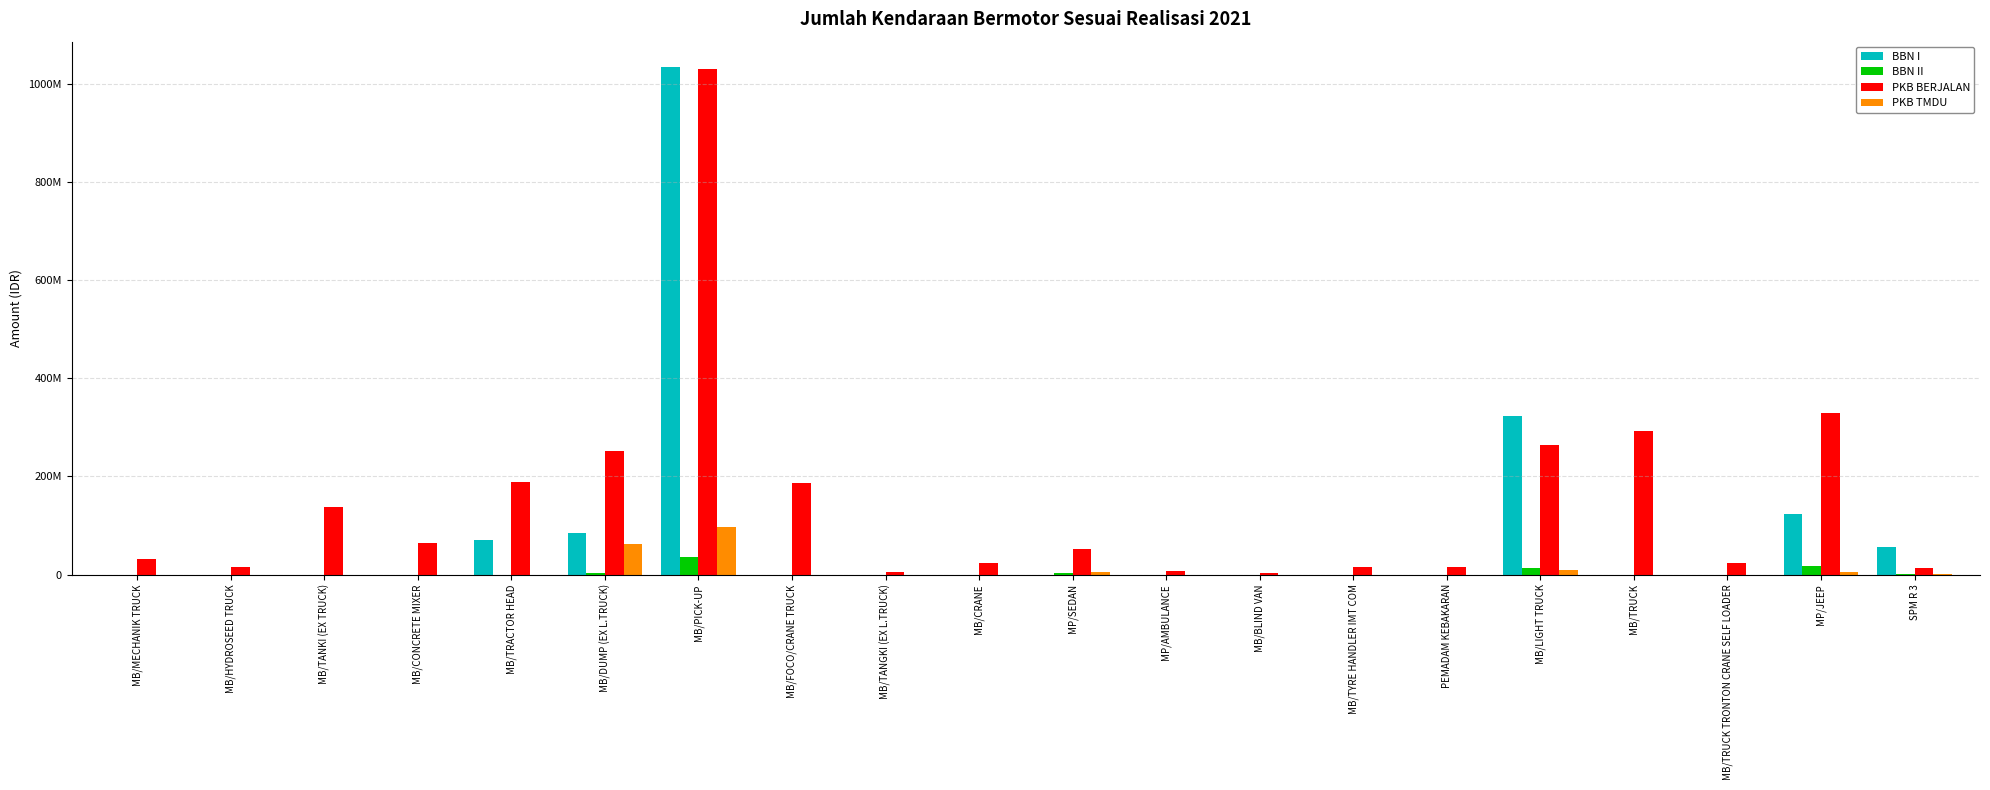

What are all the series names shown in the legend?

BBN I, BBN II, PKB BERJALAN, PKB TMDU